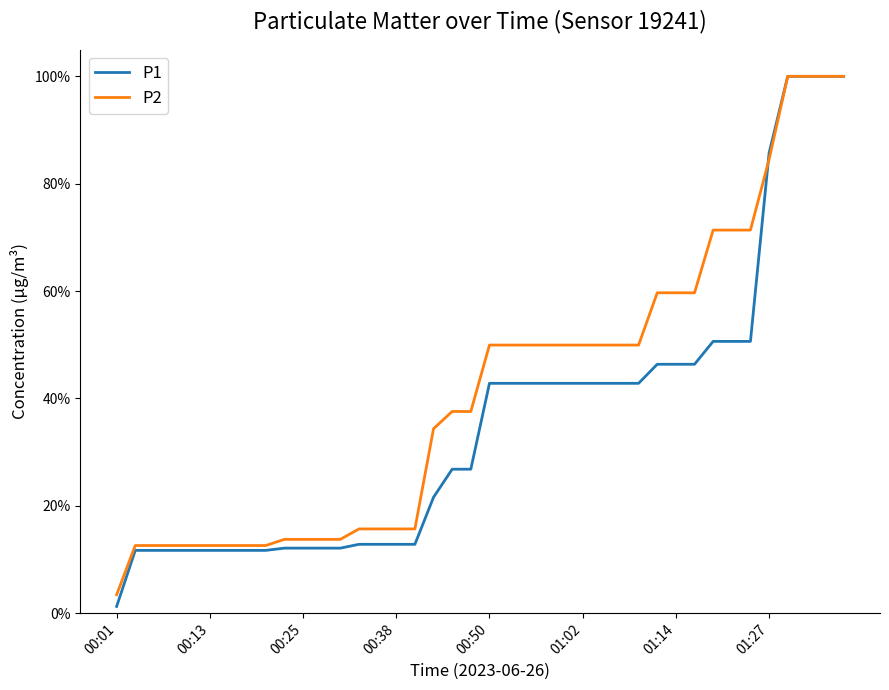

What is the value of the P1 point at the 17th from the left?

0.1